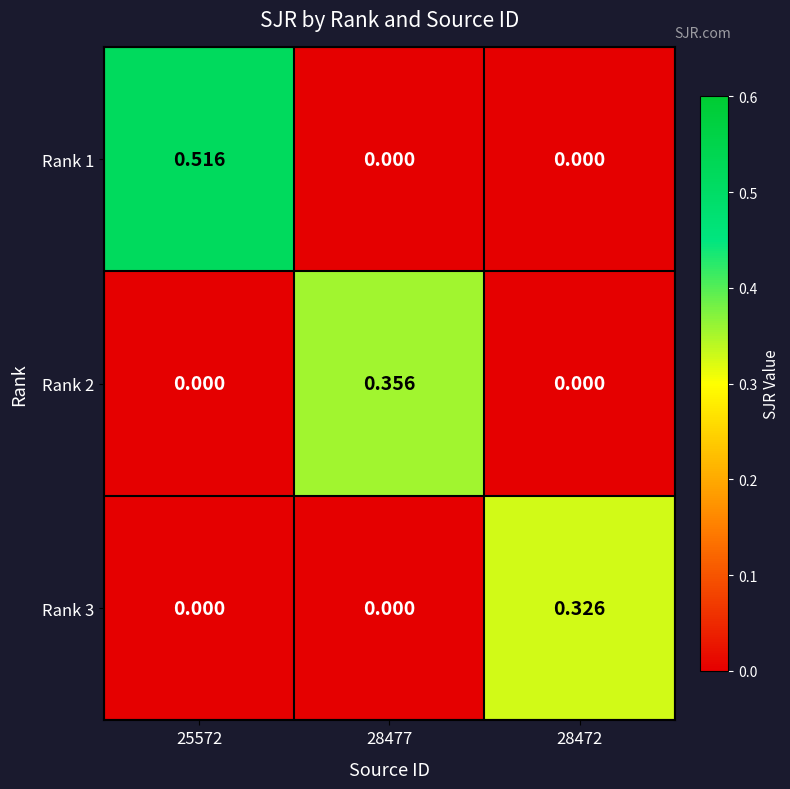

How many series are shown in this chart?

3